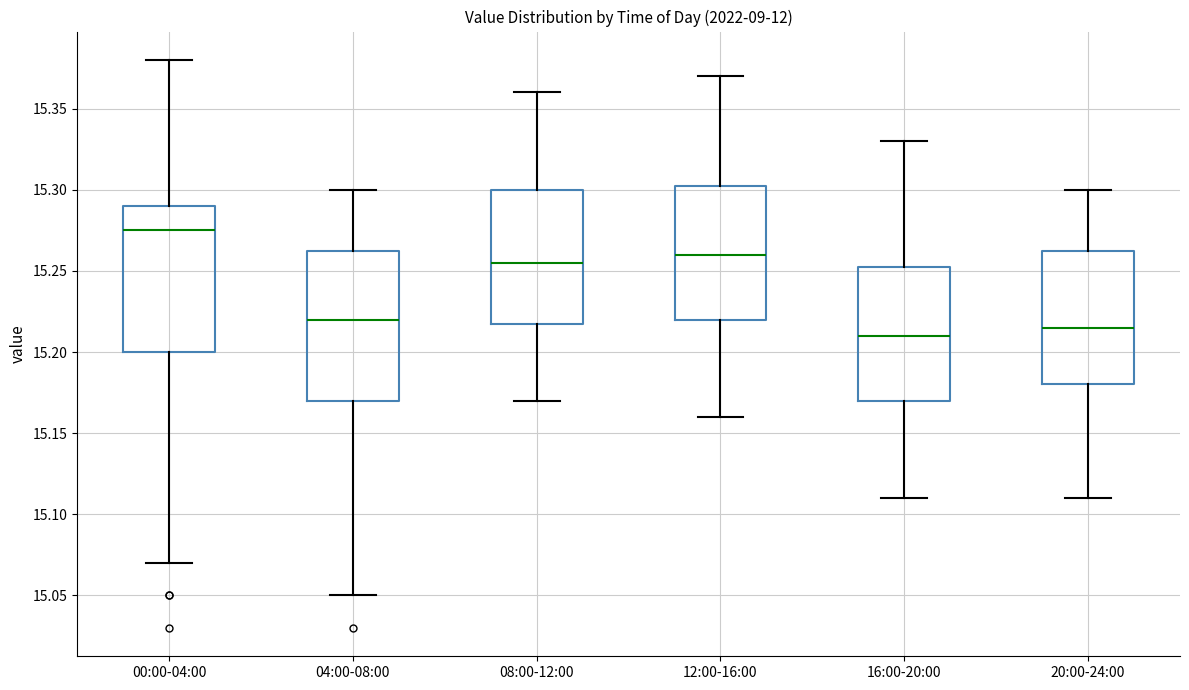

Where is the upper edge of the box for 16:00-20:00 on the y-axis? The values are not printed on the chart, so give them approximately, as read against the axis.

15.255